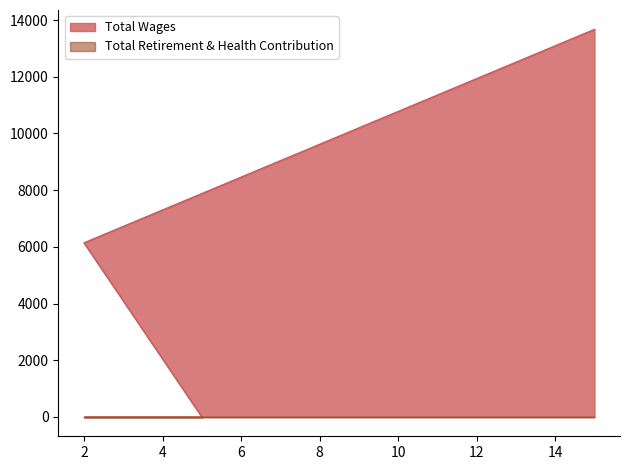

How many values are between 0 and 13670?

3